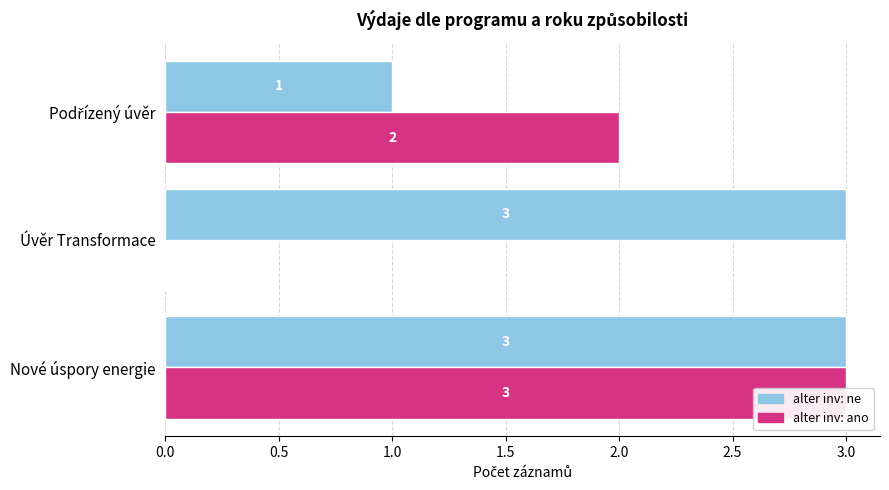

What position from the right is 1.0?

1